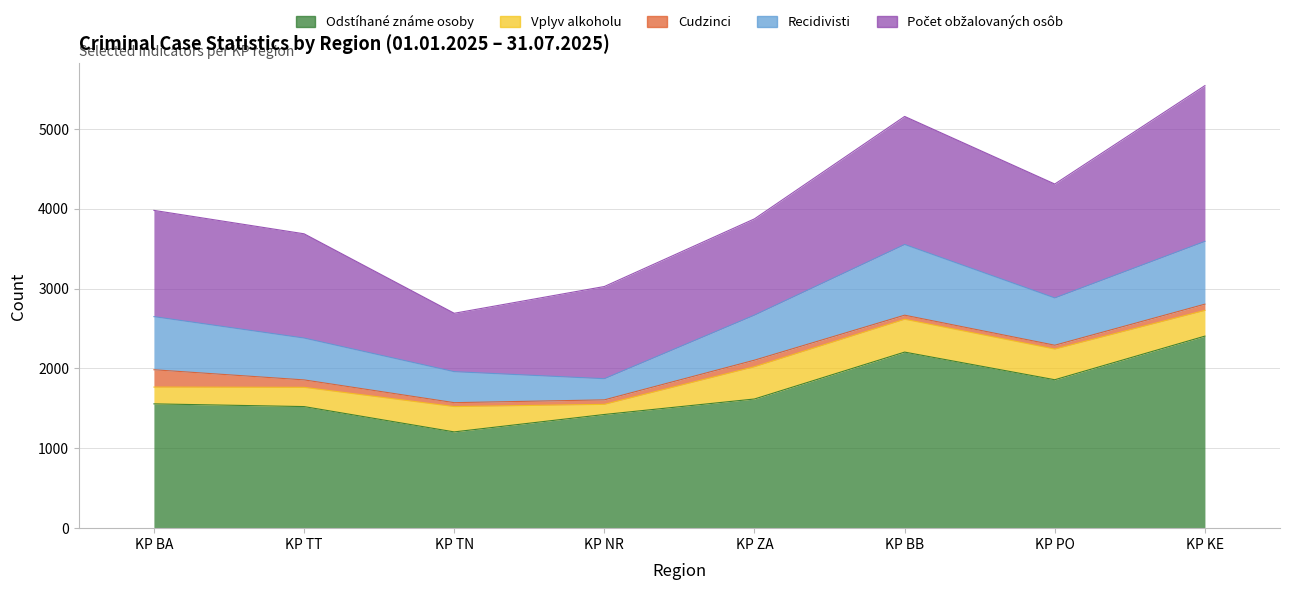

Which category has the highest value in the Recidivisti series?

KP BB